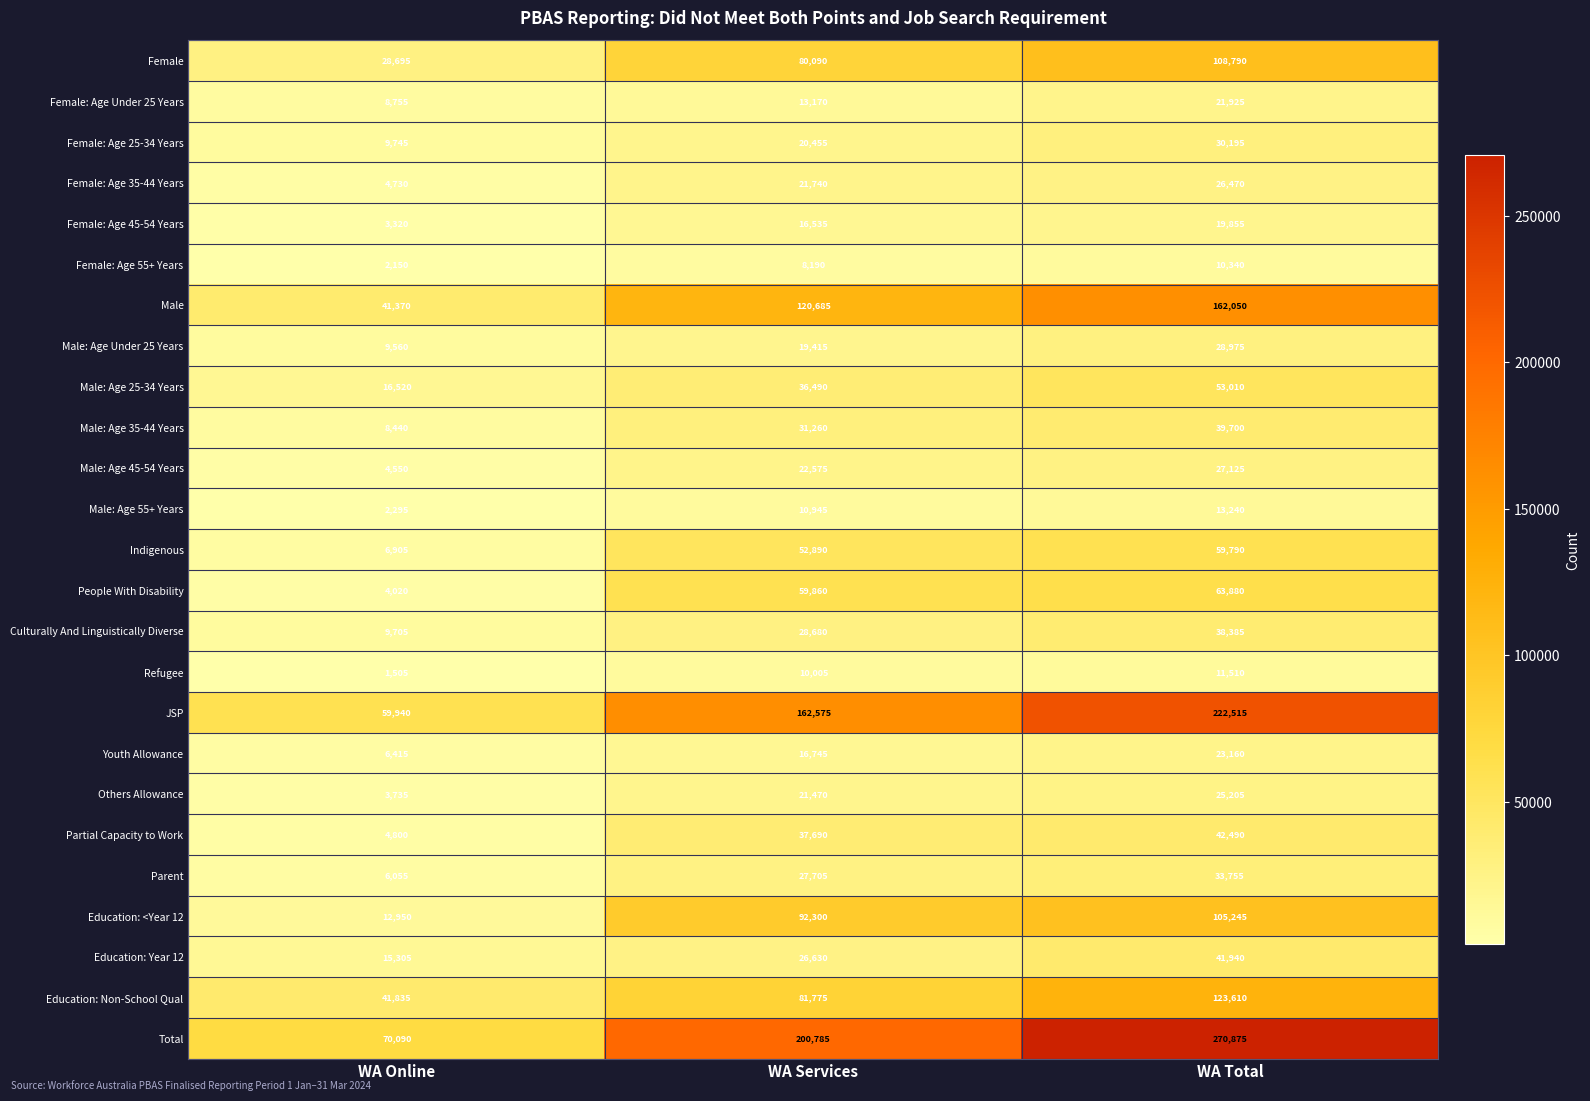

What is the average value of the Male: Age 55+ Years series?

8827